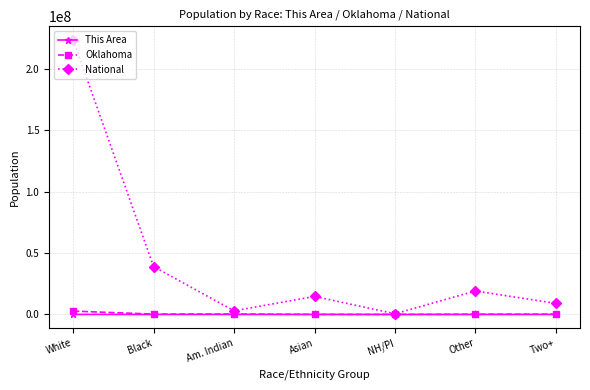

Rank the series by their maximum value, from highest to lowest.

National, Oklahoma, This Area